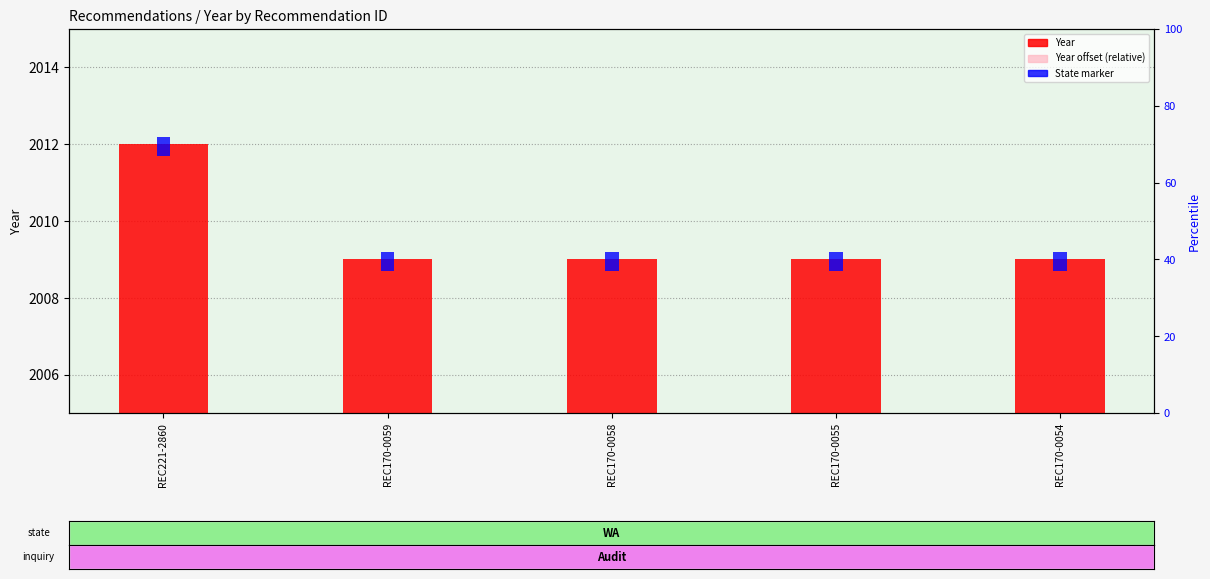

What position from the left is REC221-2860?

1